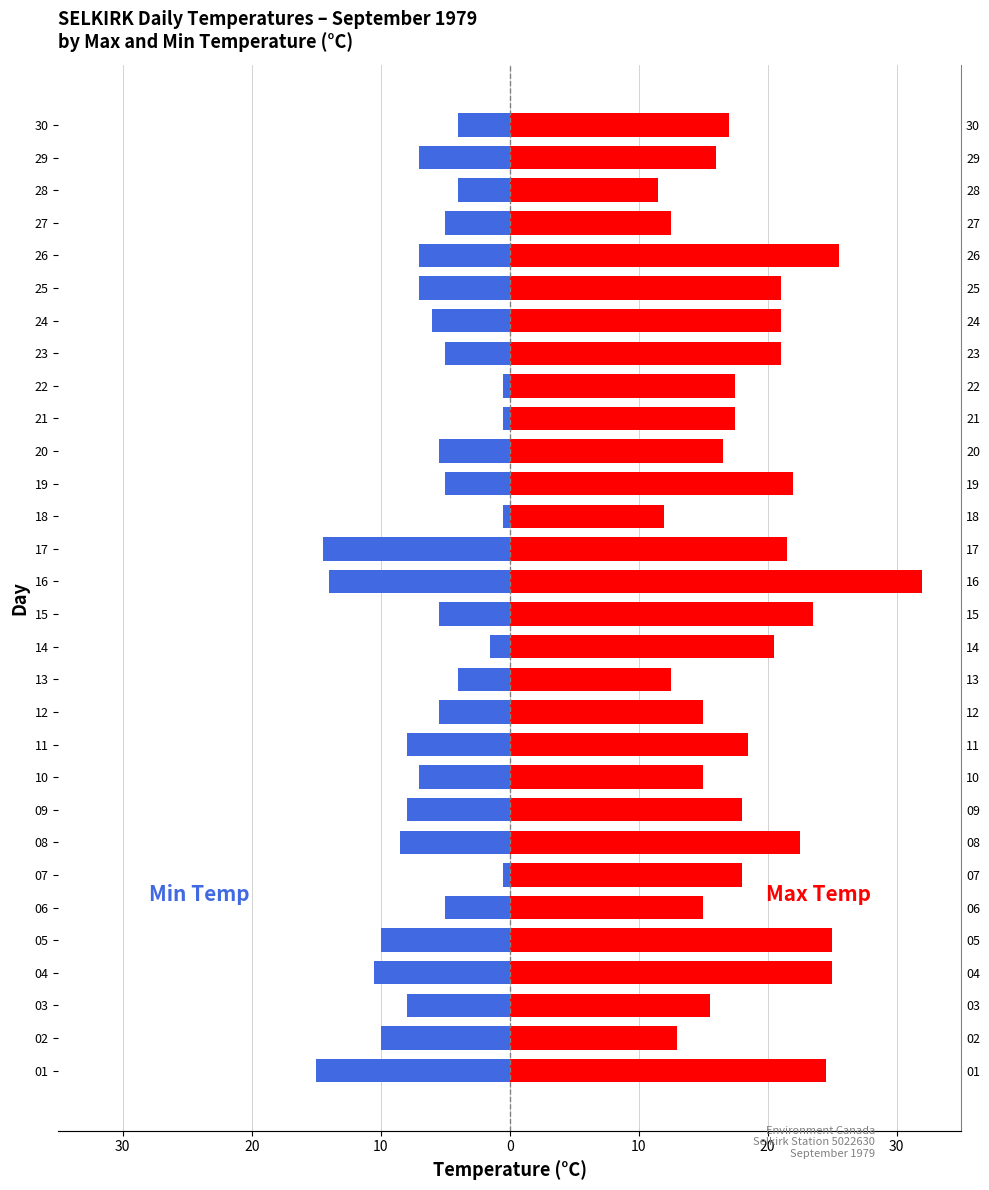

What is the label of the 17th bar from the right?

13